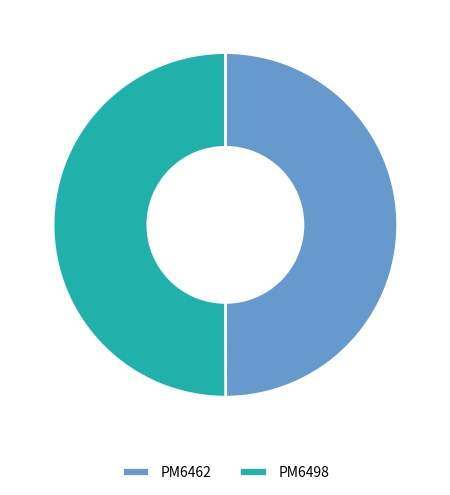

True or false: PM6462 accounts for 62% of the total.

False